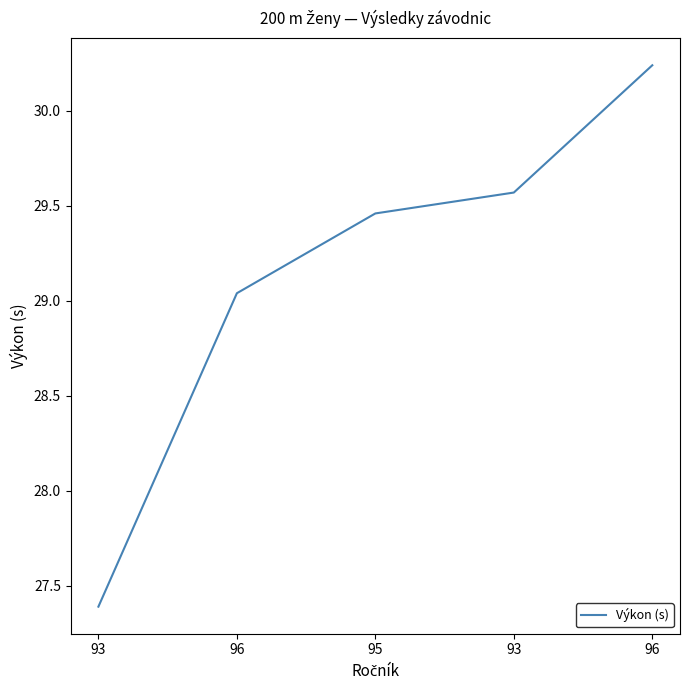

How many lines are shown in the chart?

1